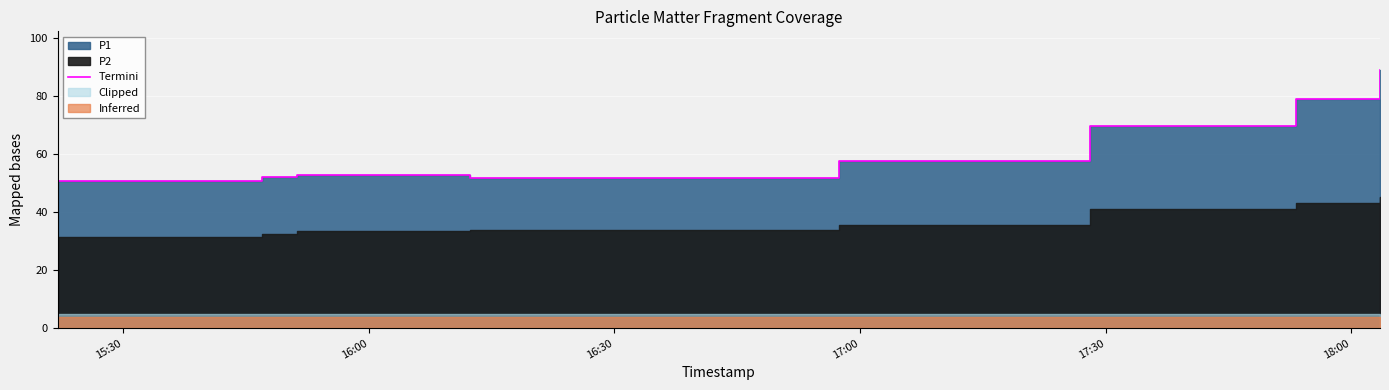

How many lines are shown in the chart?

1